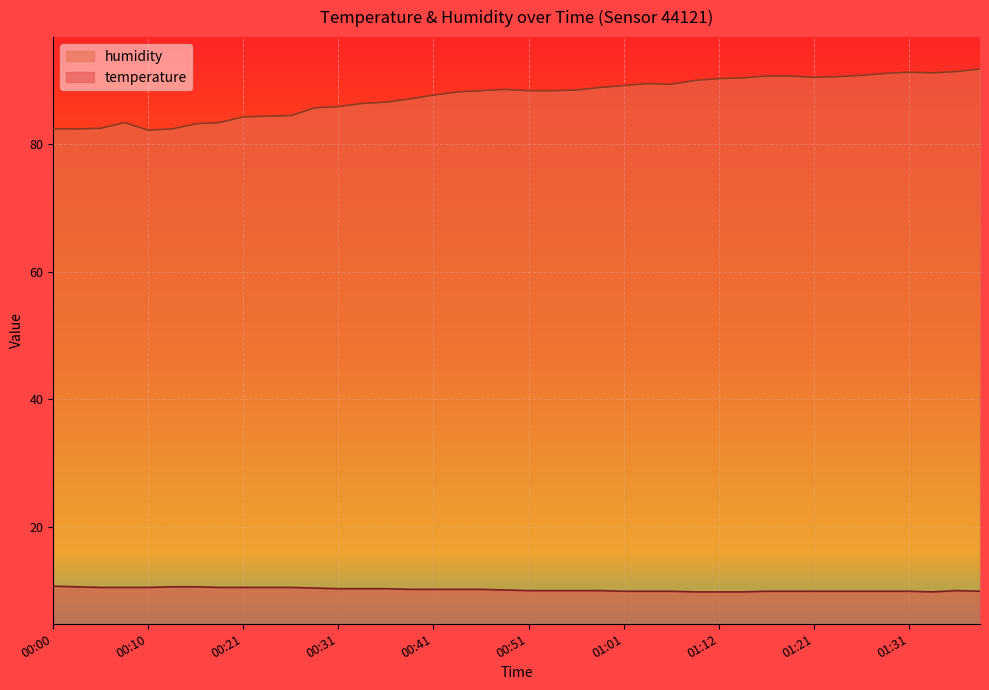

Does the chart display data point markers on the line(s)?

No